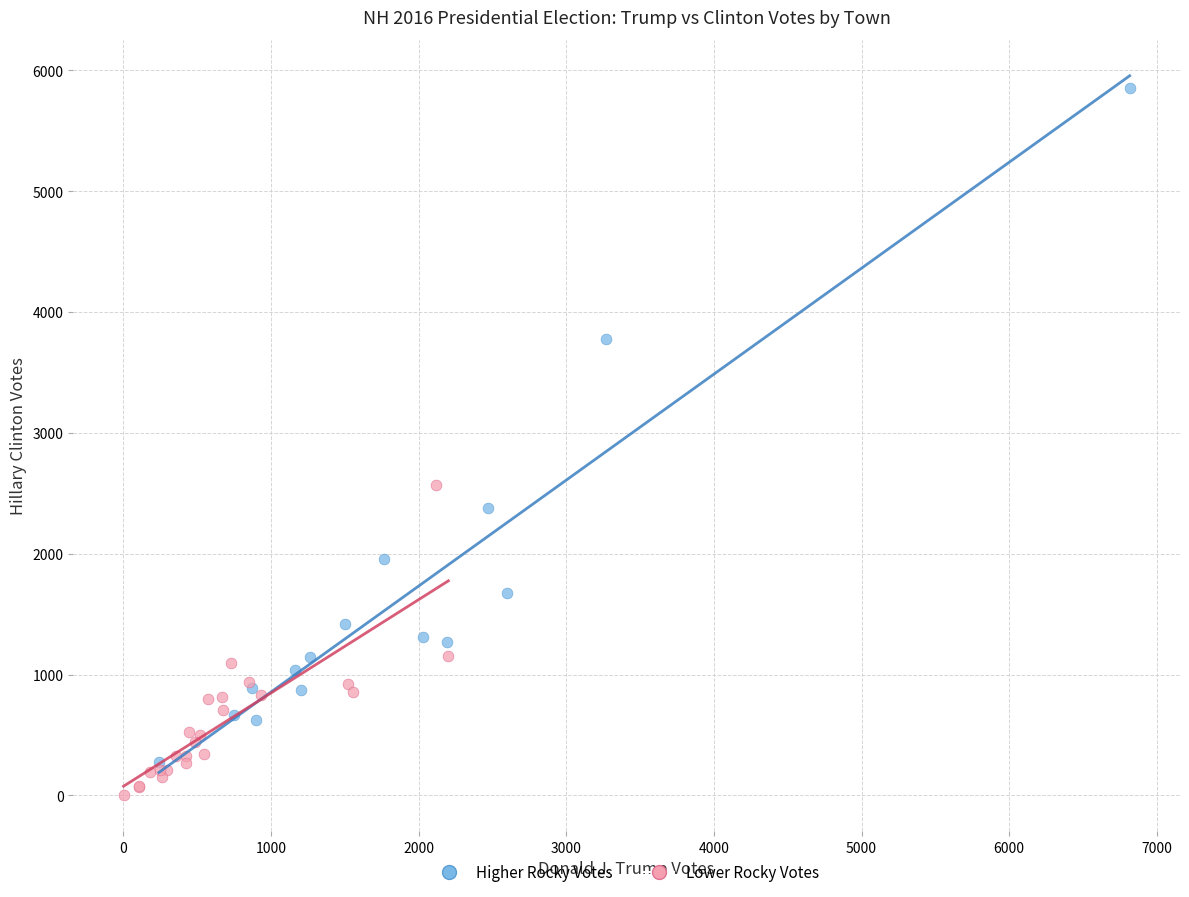

Which series contains the highest Y value?

Higher Rocky Votes